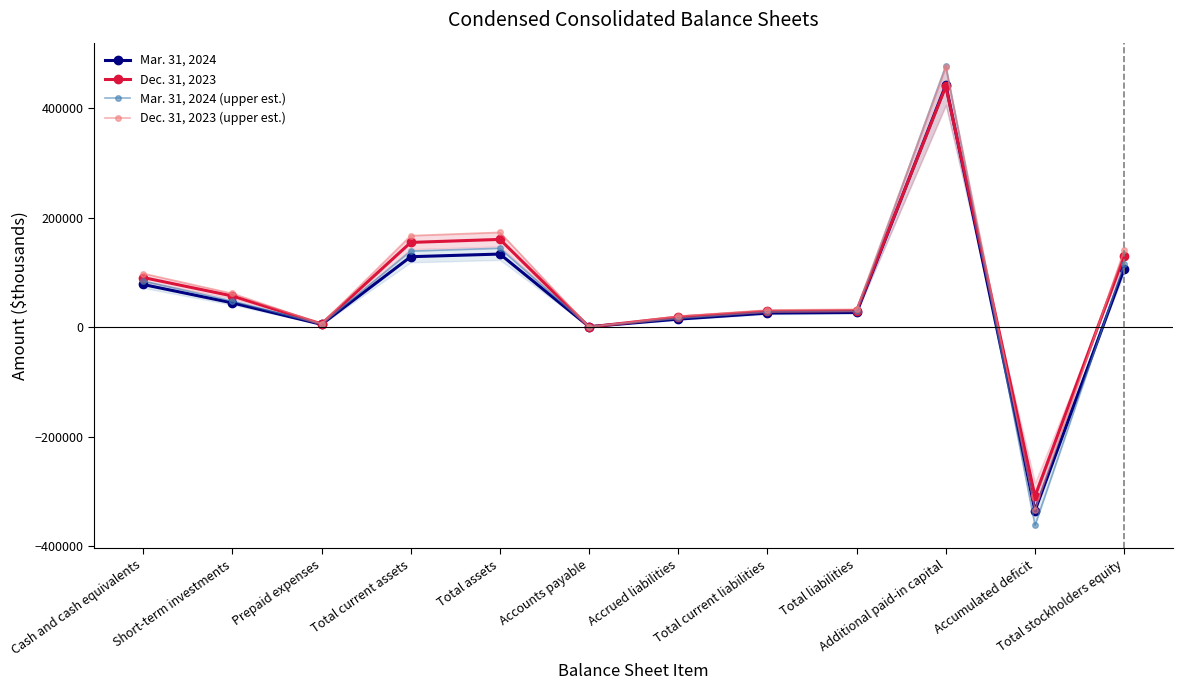

What is the sum of all Dec. 31, 2023 values?

806165